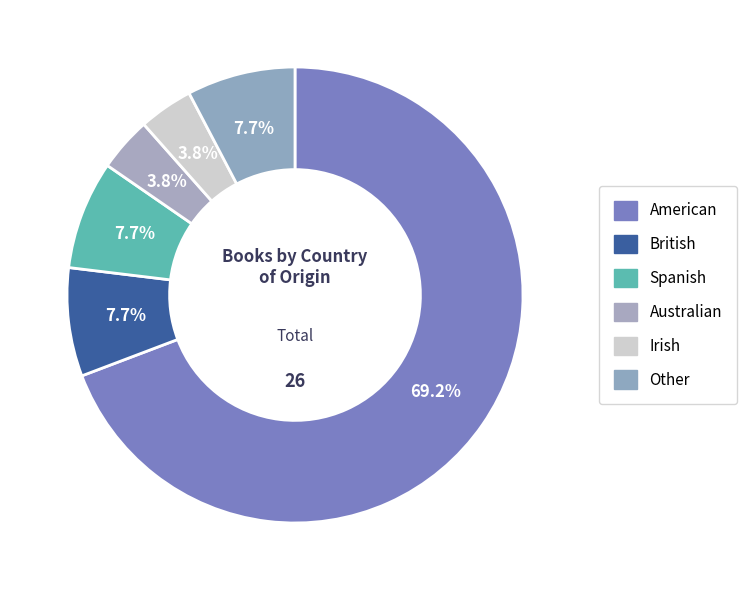

To the nearest percent, what is the difference between the Other and Australian slice percentages?

4%